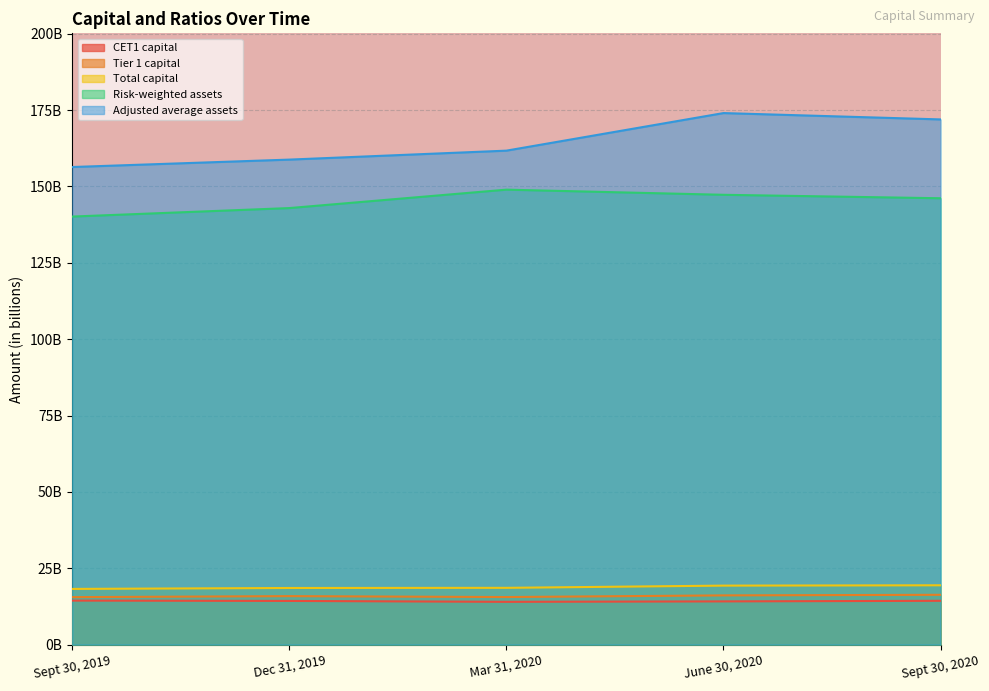

What is the sum of all Total capital values?

94.1